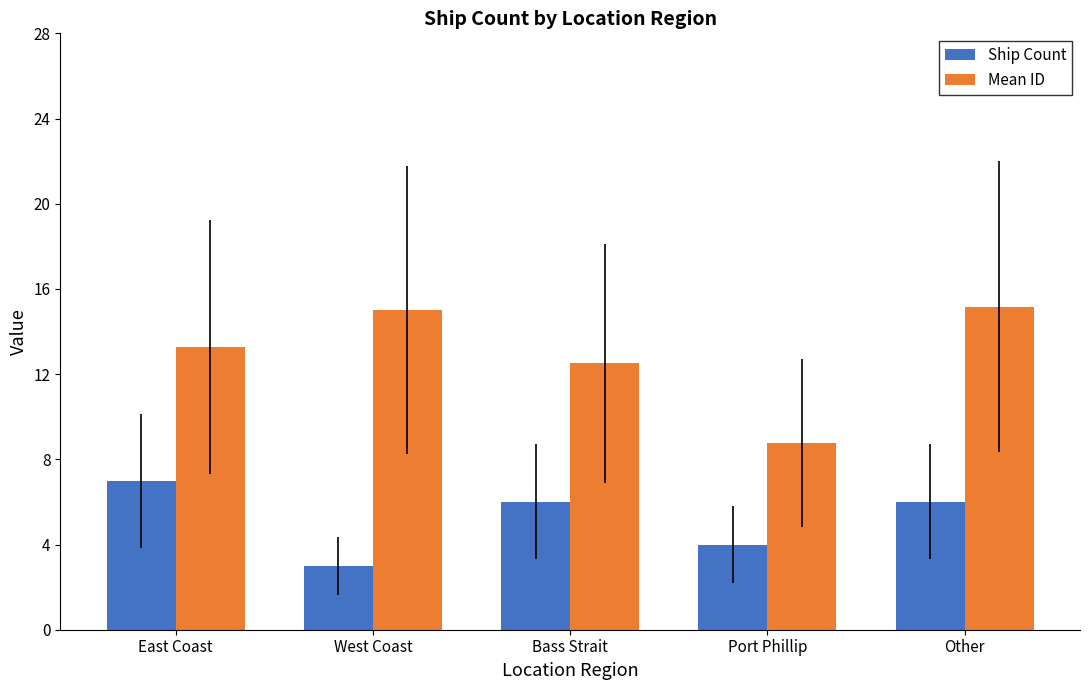

Which category has the lowest value across all series?

West Coast